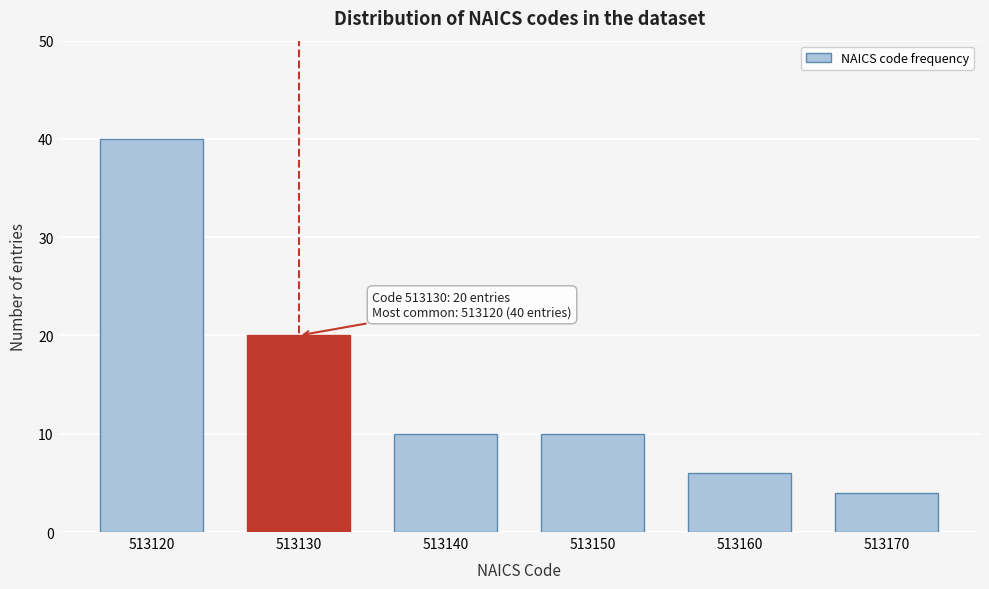

Reading left to right, transcribe all the data shown in this chart.

513120=40	513130=20	513140=10	513150=10	513160=6	513170=4